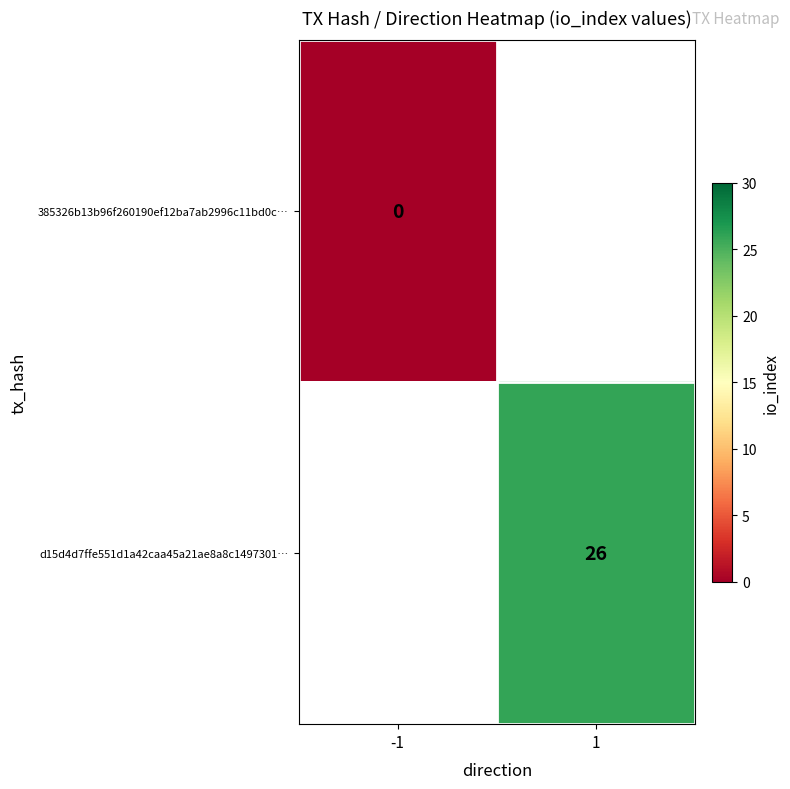

True or false: d15d4d7ffe551d1a42caa45a21ae8a8c1497301… has a value of 26 at 1.

True